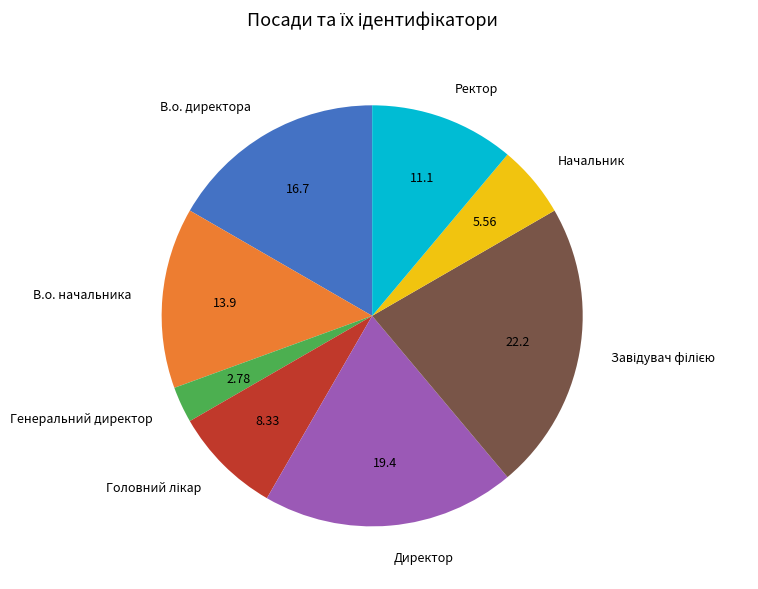

Count the number of slices in the pie.

8